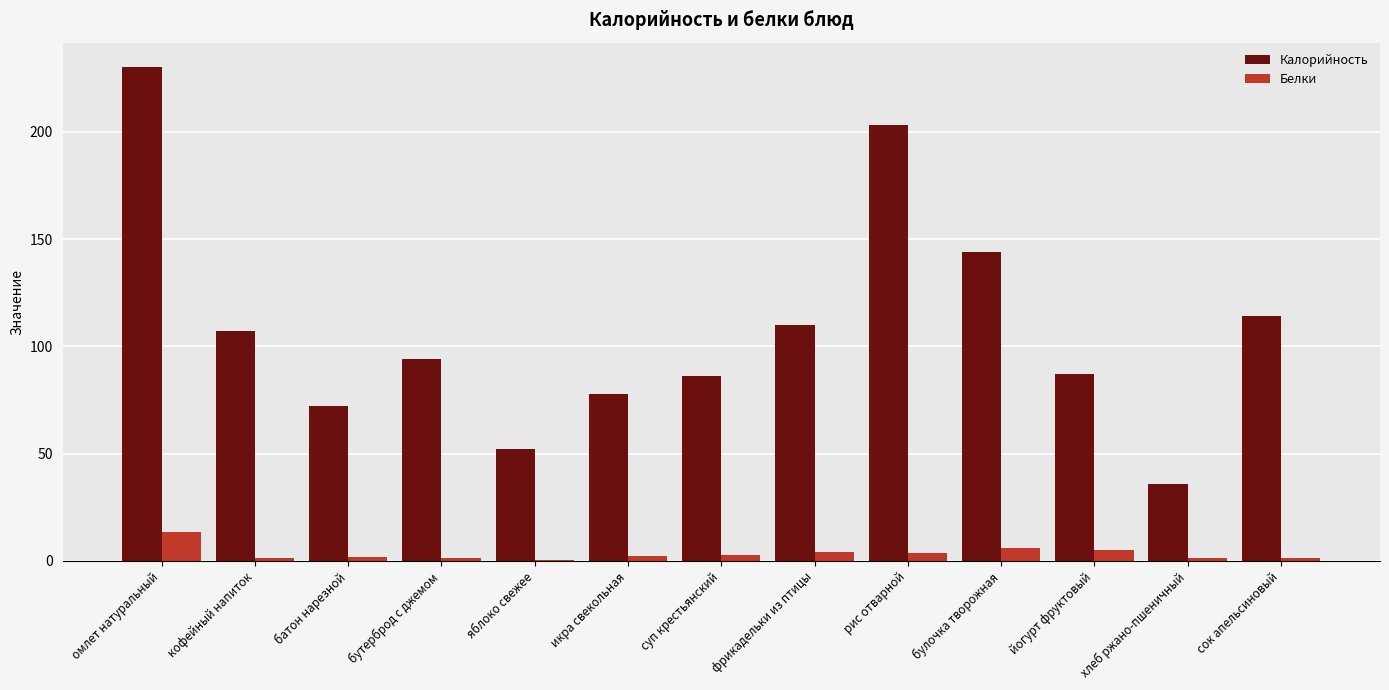

The value of Калорийность at омлет натуральный is 230.0. True or false?

True